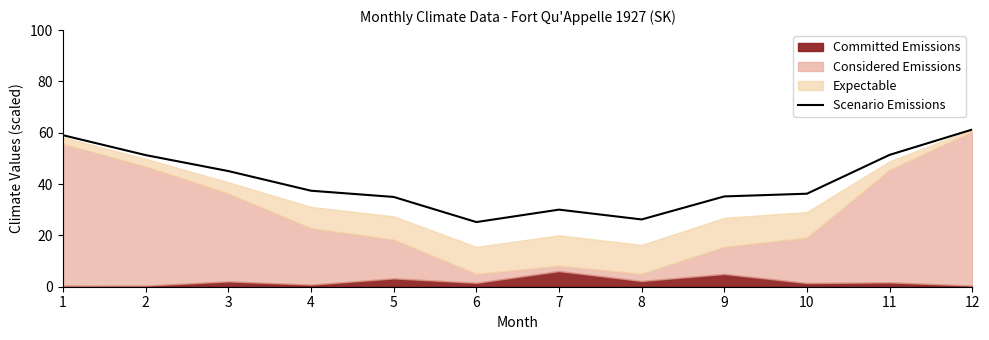

List the labels in order of value, largest first.

12, 1, 11, 2, 3, 4, 10, 9, 5, 7, 8, 6